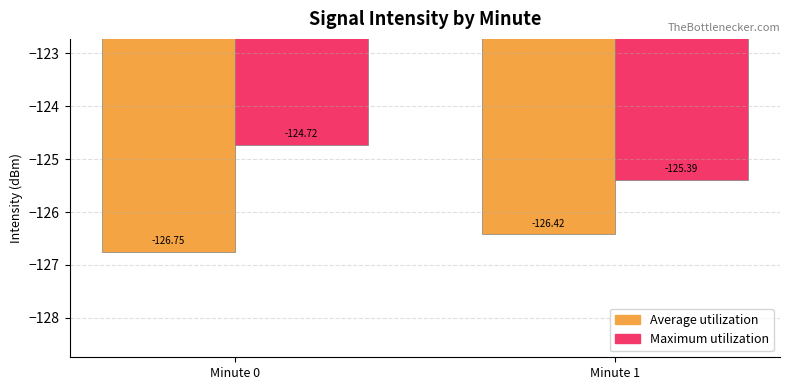

Between Minute 0 and Minute 1, which series saw the biggest shift?

Maximum utilization